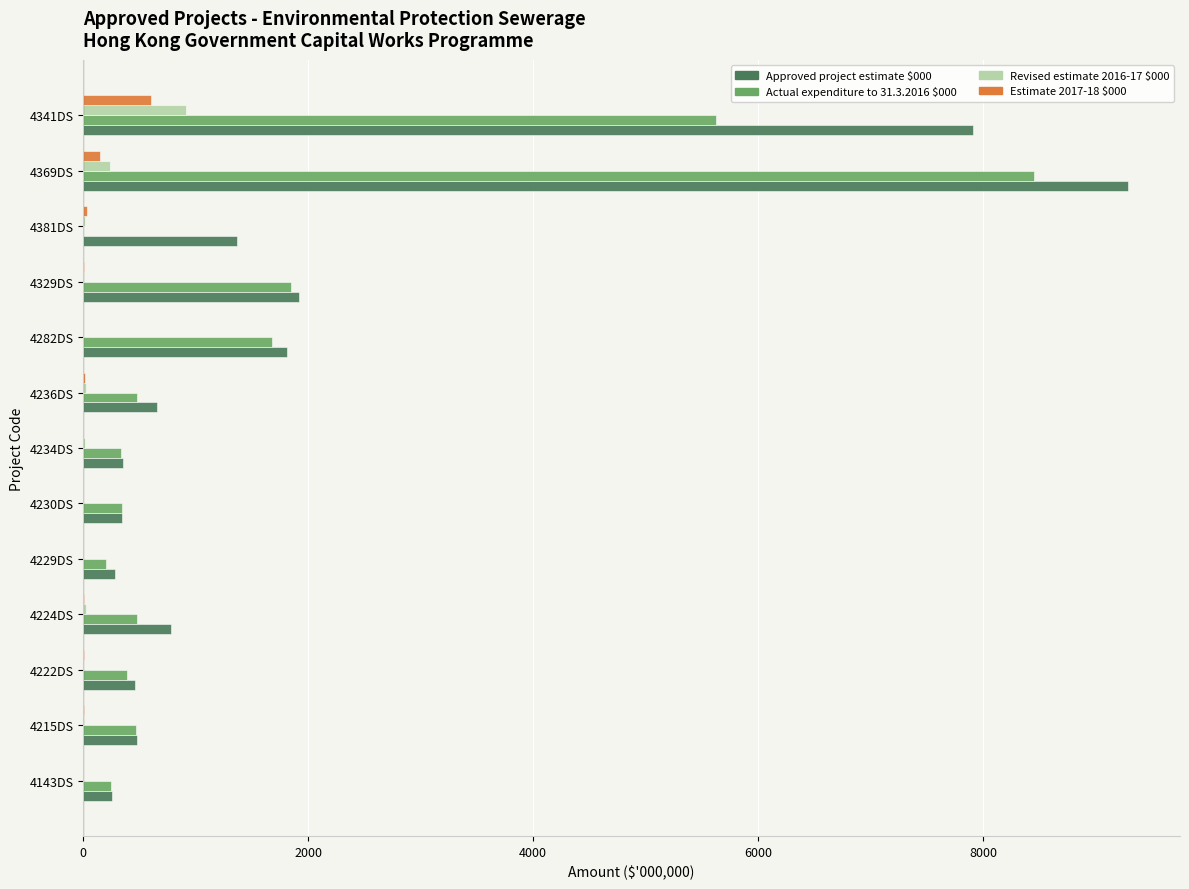

At which category is the sum across all series the highest?

4369DS